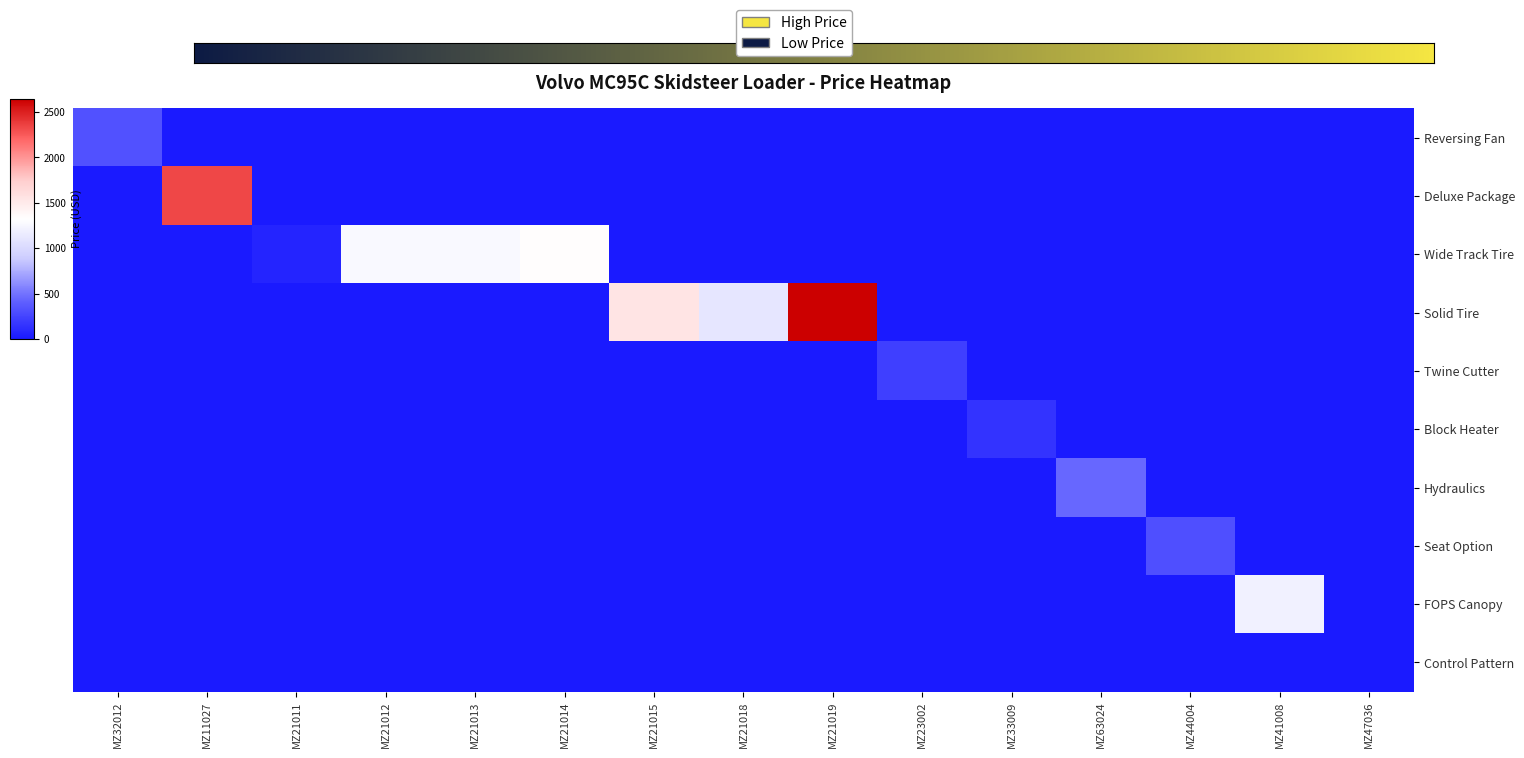

Reading left to right, what are all the values shown in this chart?

Reversing Fan: MZ32012=321	MZ11027=0	MZ21011=0	MZ21012=0	MZ21013=0	MZ21014=0	MZ21015=0	MZ21018=0	MZ21019=0	MZ23002=0	MZ33009=0	MZ63024=0	MZ44004=0	MZ41008=0	MZ47036=0
Deluxe Package: MZ32012=0	MZ11027=2332	MZ21011=0	MZ21012=0	MZ21013=0	MZ21014=0	MZ21015=0	MZ21018=0	MZ21019=0	MZ23002=0	MZ33009=0	MZ63024=0	MZ44004=0	MZ41008=0	MZ47036=0
Wide Track Tire: MZ32012=0	MZ11027=0	MZ21011=64	MZ21012=1280	MZ21013=1280	MZ21014=1335	MZ21015=0	MZ21018=0	MZ21019=0	MZ23002=0	MZ33009=0	MZ63024=0	MZ44004=0	MZ41008=0	MZ47036=0
Solid Tire: MZ32012=0	MZ11027=0	MZ21011=0	MZ21012=0	MZ21013=0	MZ21014=0	MZ21015=1558	MZ21018=1113	MZ21019=2644	MZ23002=0	MZ33009=0	MZ63024=0	MZ44004=0	MZ41008=0	MZ47036=0
Twine Cutter: MZ32012=0	MZ11027=0	MZ21011=0	MZ21012=0	MZ21013=0	MZ21014=0	MZ21015=0	MZ21018=0	MZ21019=0	MZ23002=219	MZ33009=0	MZ63024=0	MZ44004=0	MZ41008=0	MZ47036=0
Block Heater: MZ32012=0	MZ11027=0	MZ21011=0	MZ21012=0	MZ21013=0	MZ21014=0	MZ21015=0	MZ21018=0	MZ21019=0	MZ23002=0	MZ33009=150	MZ63024=0	MZ44004=0	MZ41008=0	MZ47036=0
Hydraulics: MZ32012=0	MZ11027=0	MZ21011=0	MZ21012=0	MZ21013=0	MZ21014=0	MZ21015=0	MZ21018=0	MZ21019=0	MZ23002=0	MZ33009=0	MZ63024=450	MZ44004=0	MZ41008=0	MZ47036=0
Seat Option: MZ32012=0	MZ11027=0	MZ21011=0	MZ21012=0	MZ21013=0	MZ21014=0	MZ21015=0	MZ21018=0	MZ21019=0	MZ23002=0	MZ33009=0	MZ63024=0	MZ44004=320	MZ41008=0	MZ47036=0
FOPS Canopy: MZ32012=0	MZ11027=0	MZ21011=0	MZ21012=0	MZ21013=0	MZ21014=0	MZ21015=0	MZ21018=0	MZ21019=0	MZ23002=0	MZ33009=0	MZ63024=0	MZ44004=0	MZ41008=1200	MZ47036=0